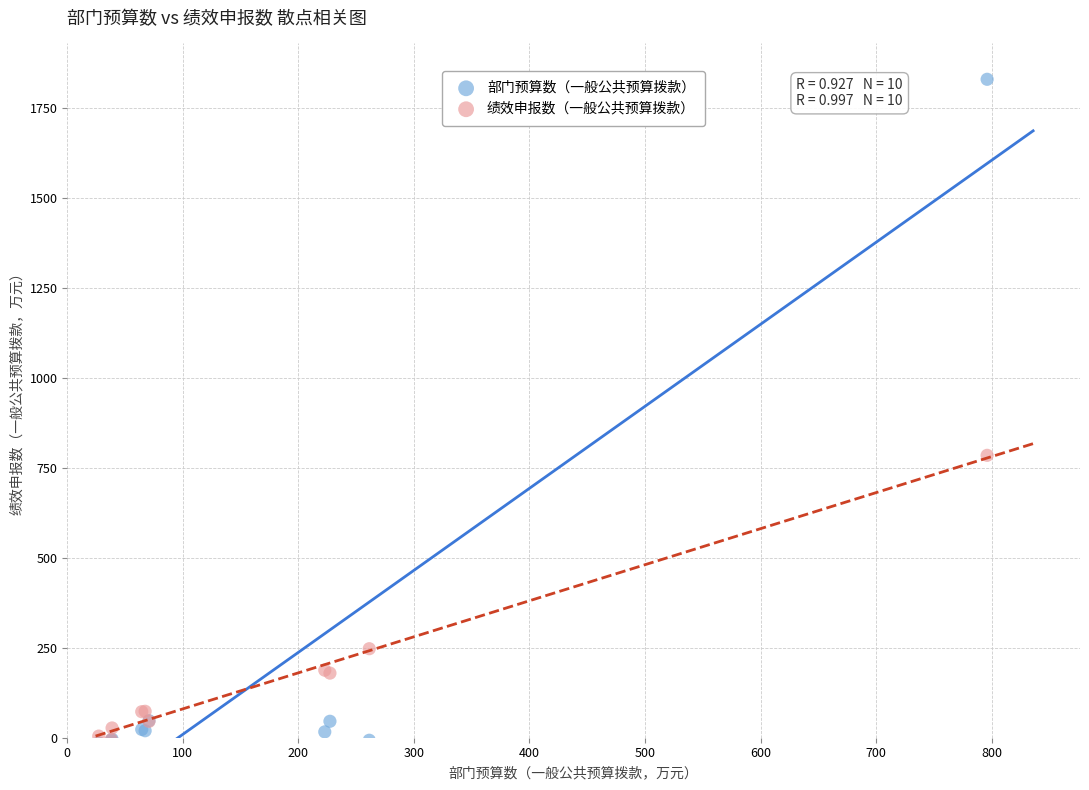

Across all series, what Y value is closest to 907?

784.5